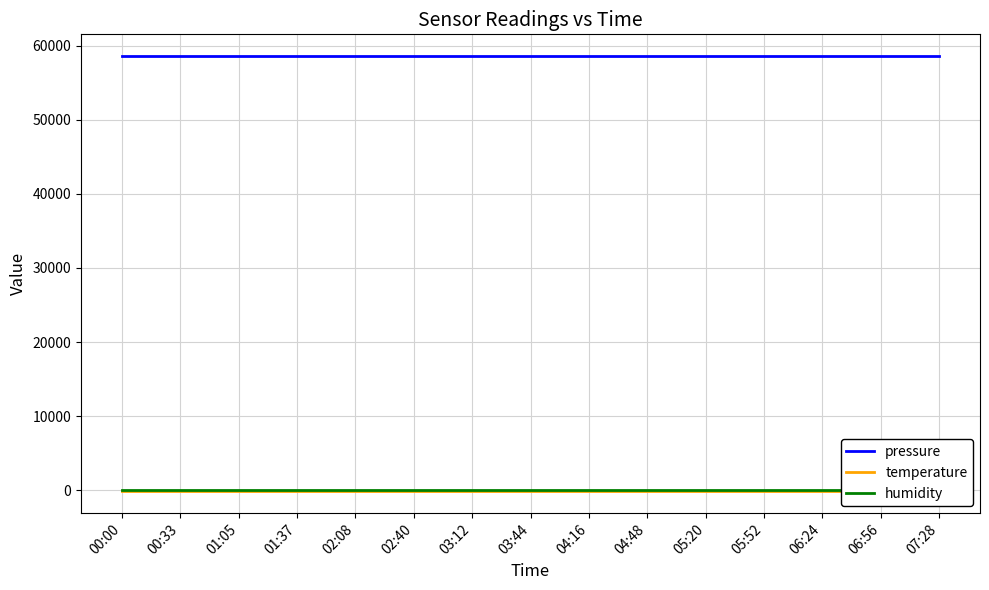

At which category does the chart reach its peak across all series?

00:00